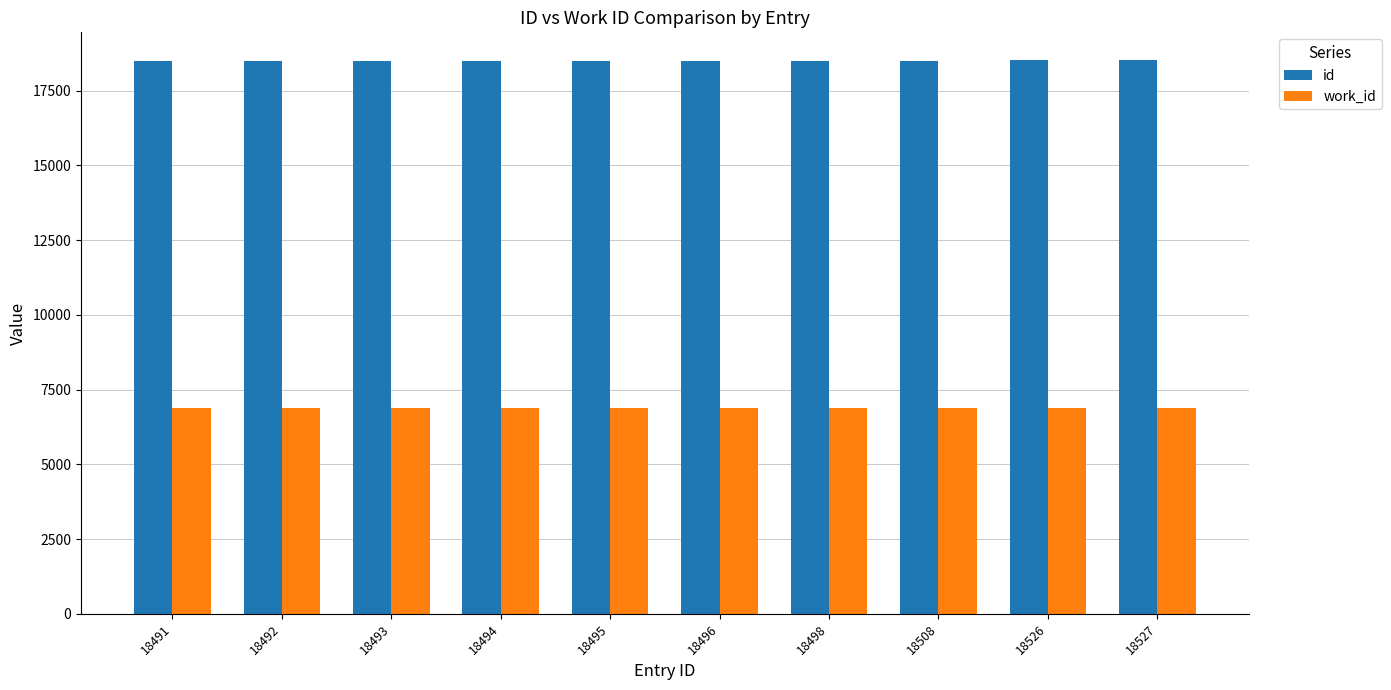

What is the sum of the id values at 18492 and 18494?

36986